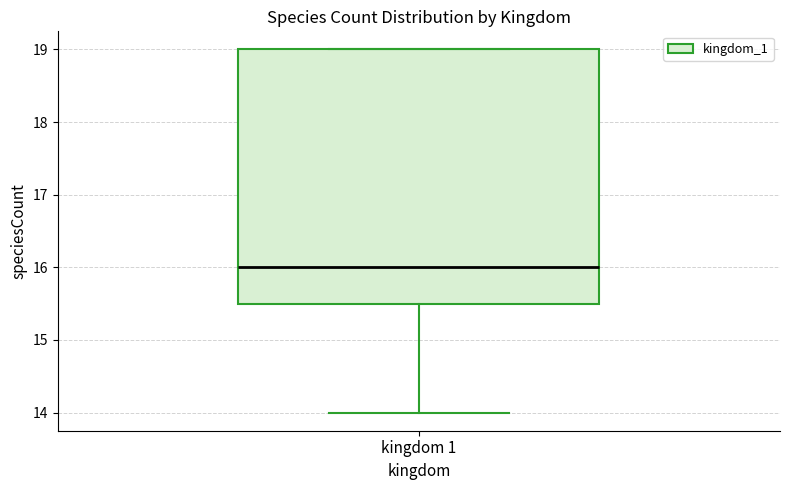

Read this box plot against the y-axis: the position of the median line, the range covered by the box, and the ends of both whiskers. The values are not printed on the chart, so give them approximately, as read against the axis.

median 16.0, box 15.5 to 19.0, whiskers 14.0 to 19.0